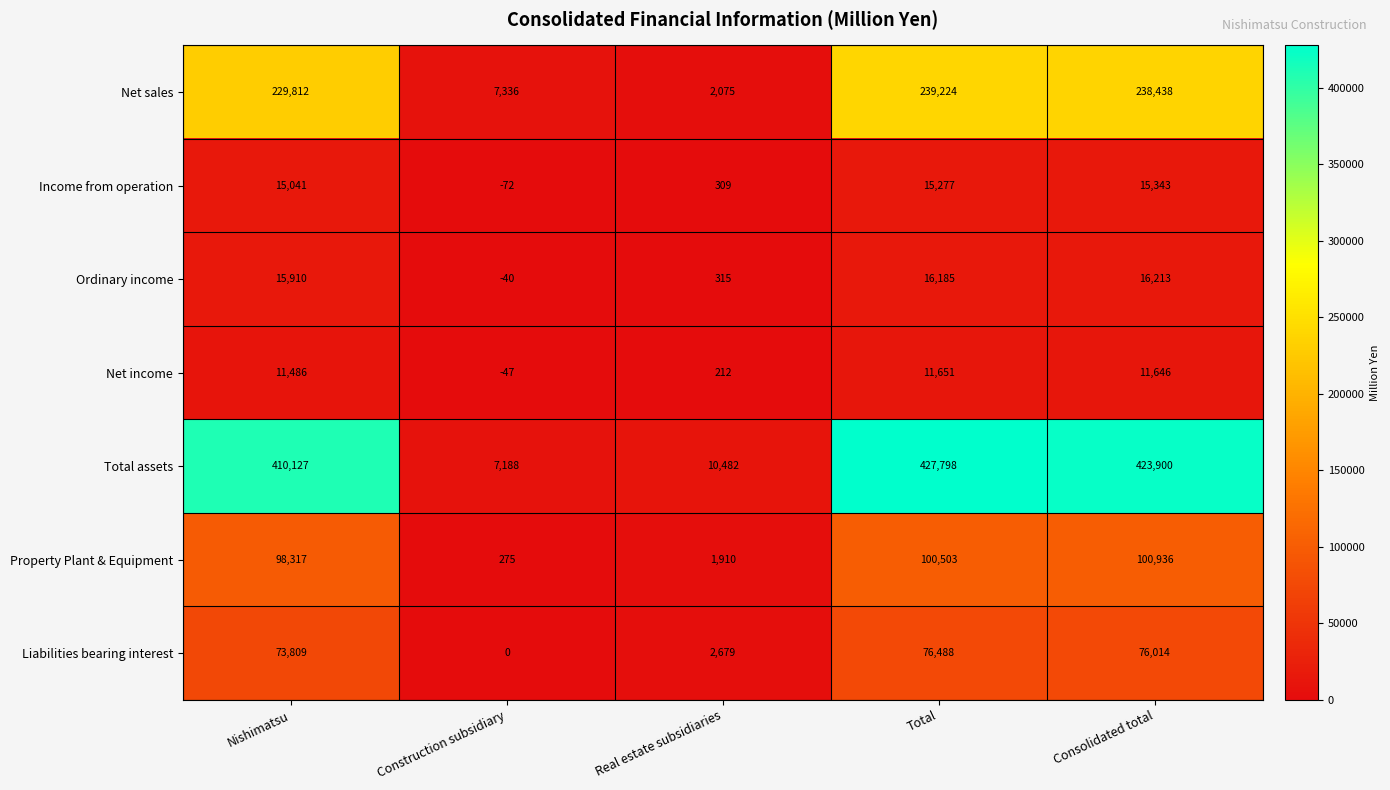

Which category has the highest value across all series?

Total